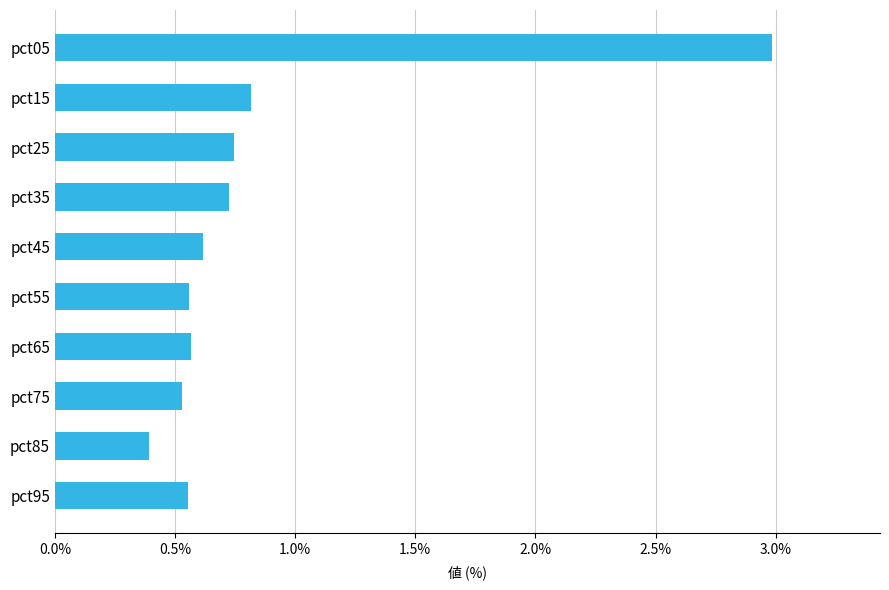

What is the change in value from pct45 to pct05?

+2.4